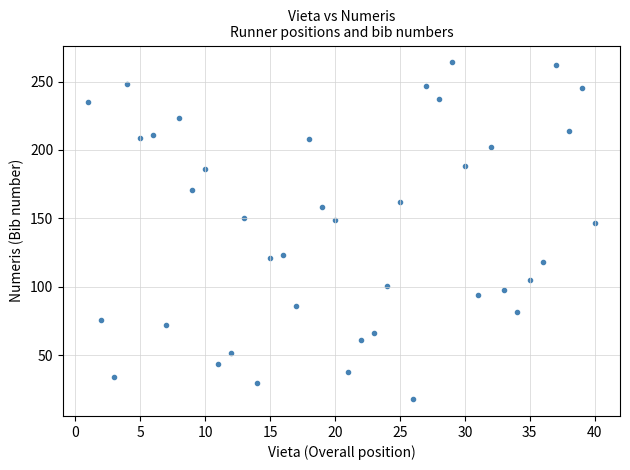

What is the range of X values (max minus min)?

39